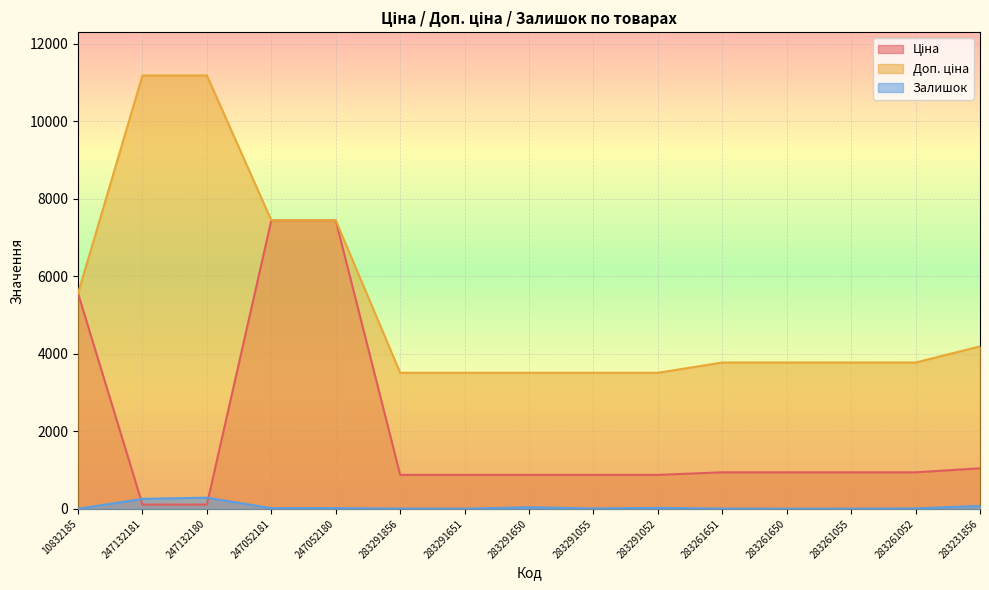

What is the total value across all series at 247052180?

14910.2